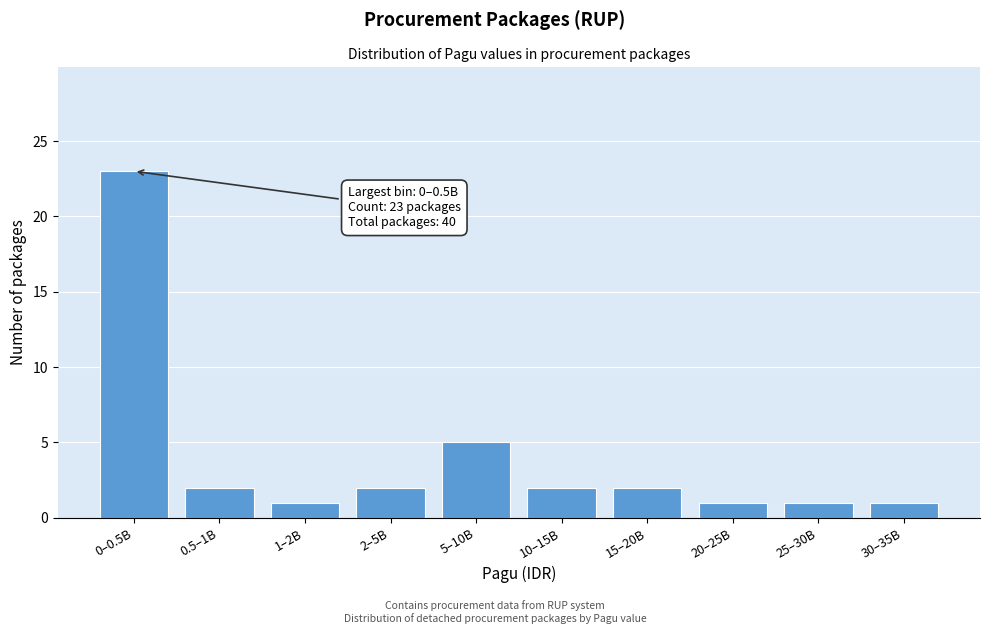

Reading left to right, extract all data points from this chart.

0–0.5B=23	0.5–1B=2	1–2B=1	2–5B=2	5–10B=5	10–15B=2	15–20B=2	20–25B=1	25–30B=1	30–35B=1